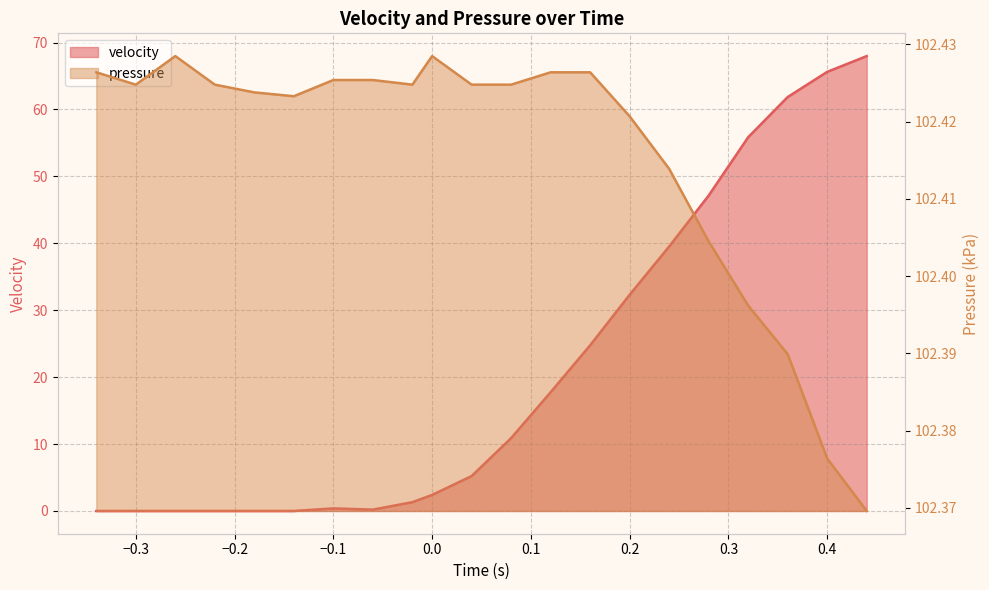

What is the total value across all series at -0.14?

102.4